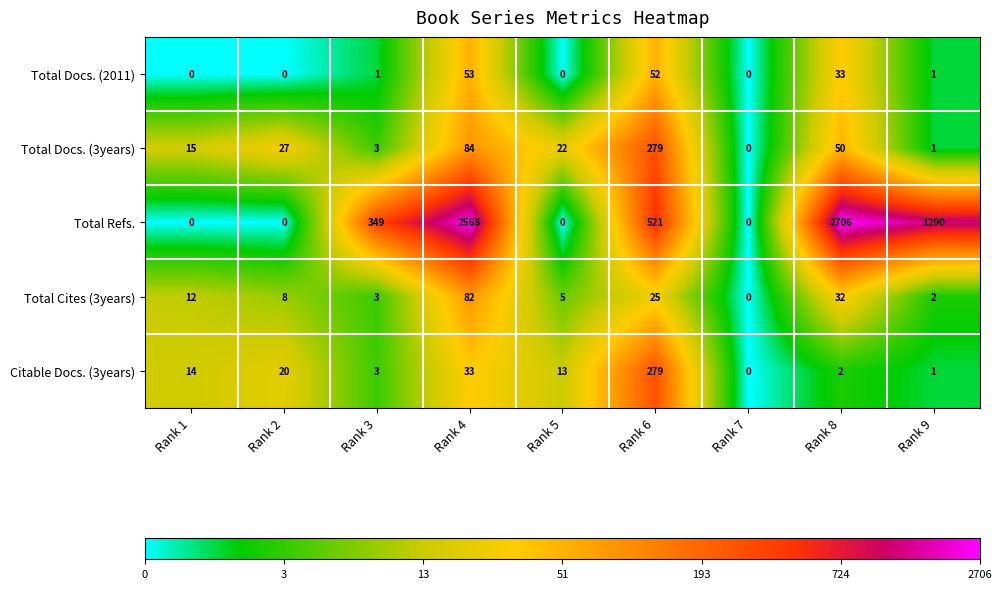

List the labels in order of Total Cites (3years) value, largest first.

Rank 4, Rank 8, Rank 6, Rank 1, Rank 2, Rank 5, Rank 3, Rank 9, Rank 7